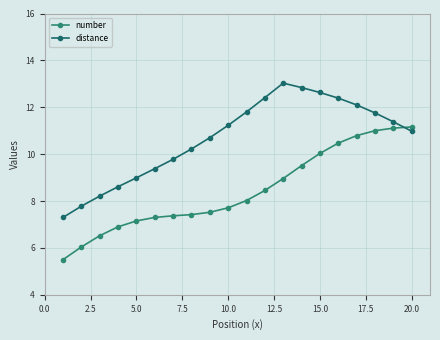

What is the difference between the maximum and minimum values in the number series?

5.7